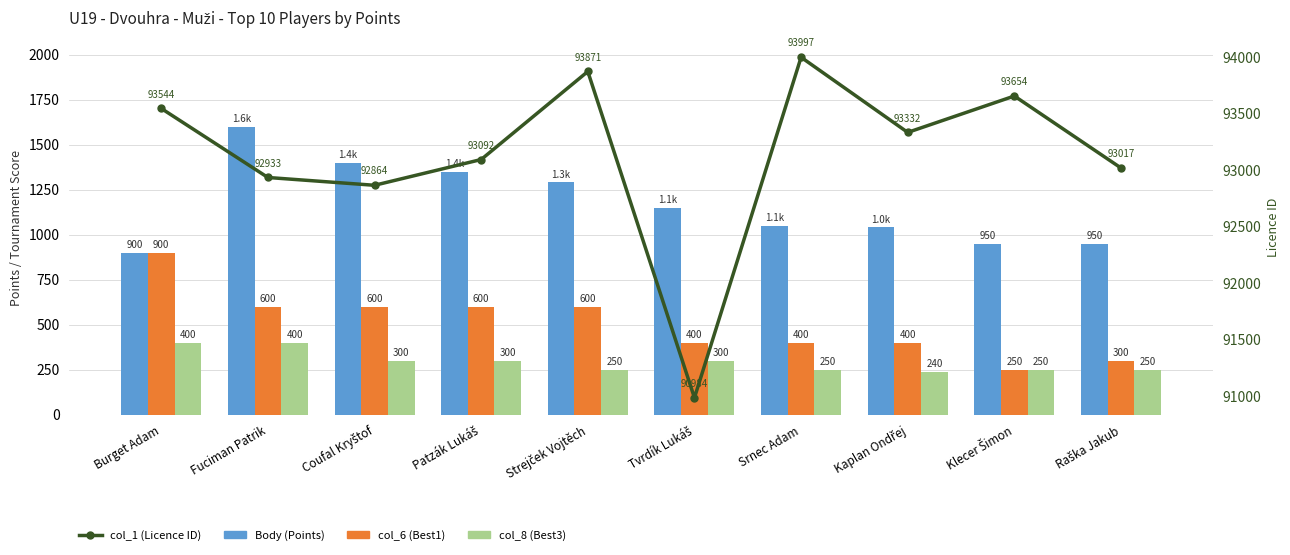

Which series has the largest total across all categories?

col_1 (Licence ID)